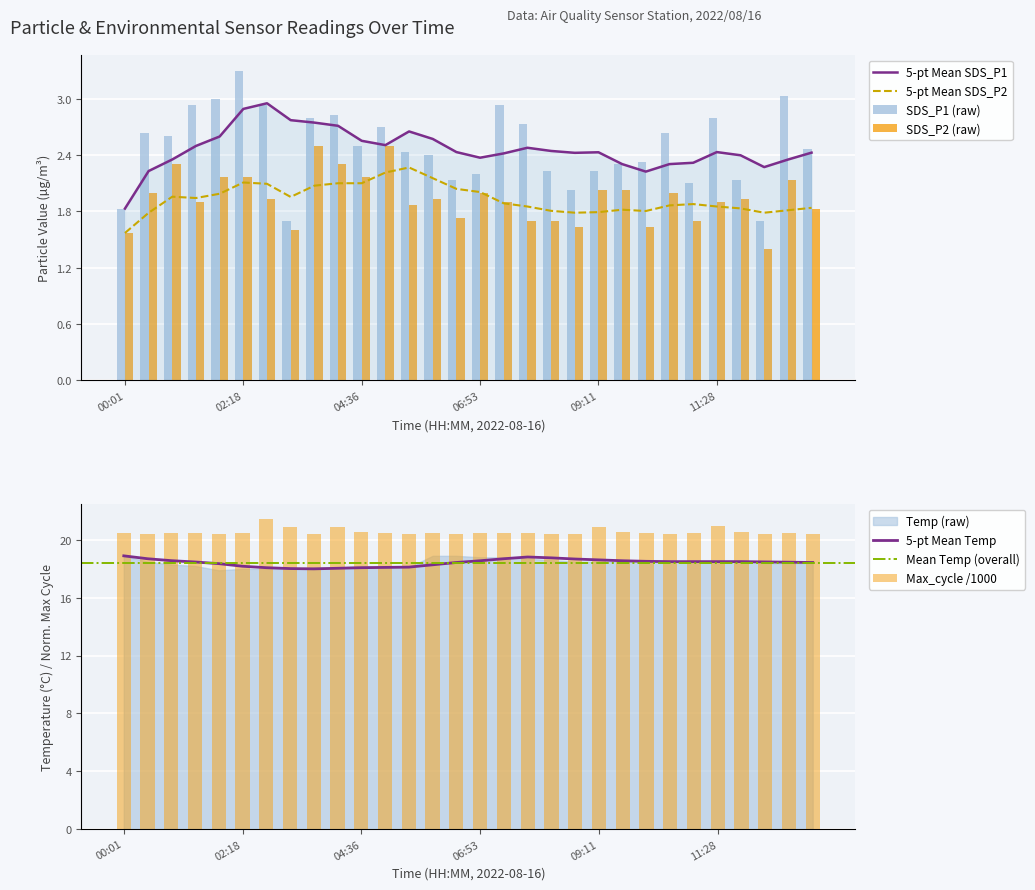

At 11:01, list the series in order from largest to smallest.

Max_cycle_norm, SDS_P1, SDS_P2